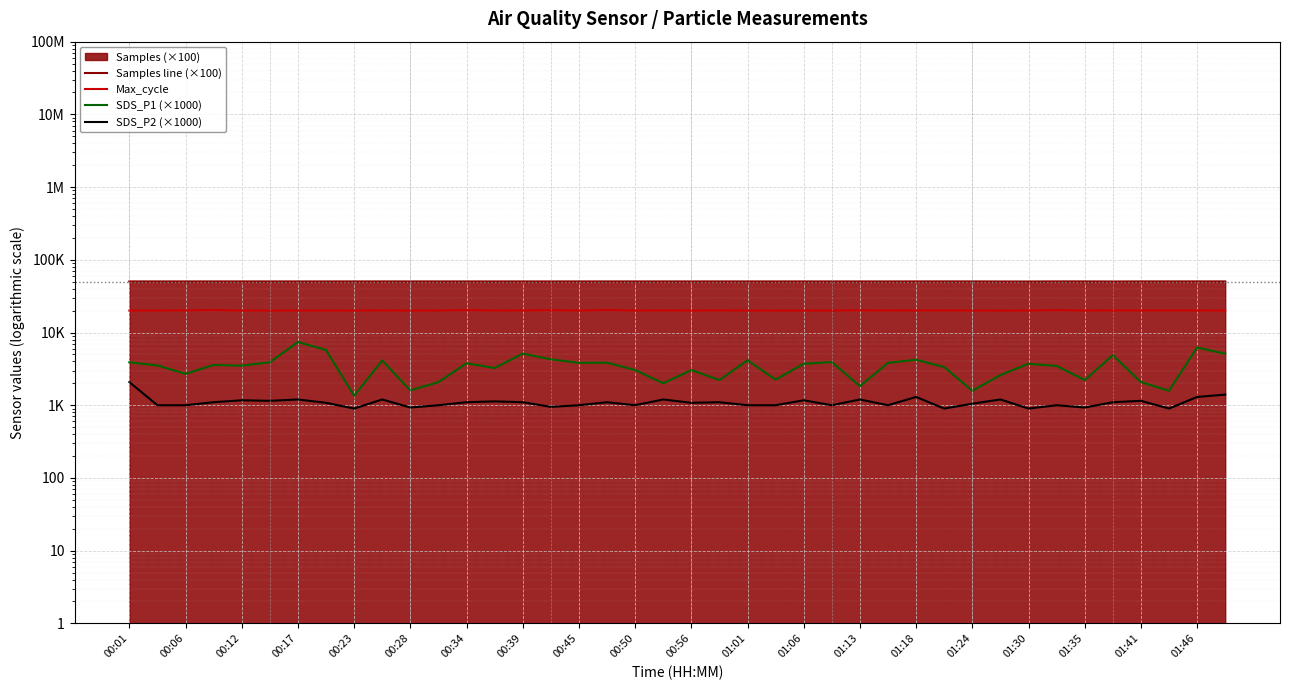

What is the difference between the Max_cycle values at 39 and 00:12?

88.0